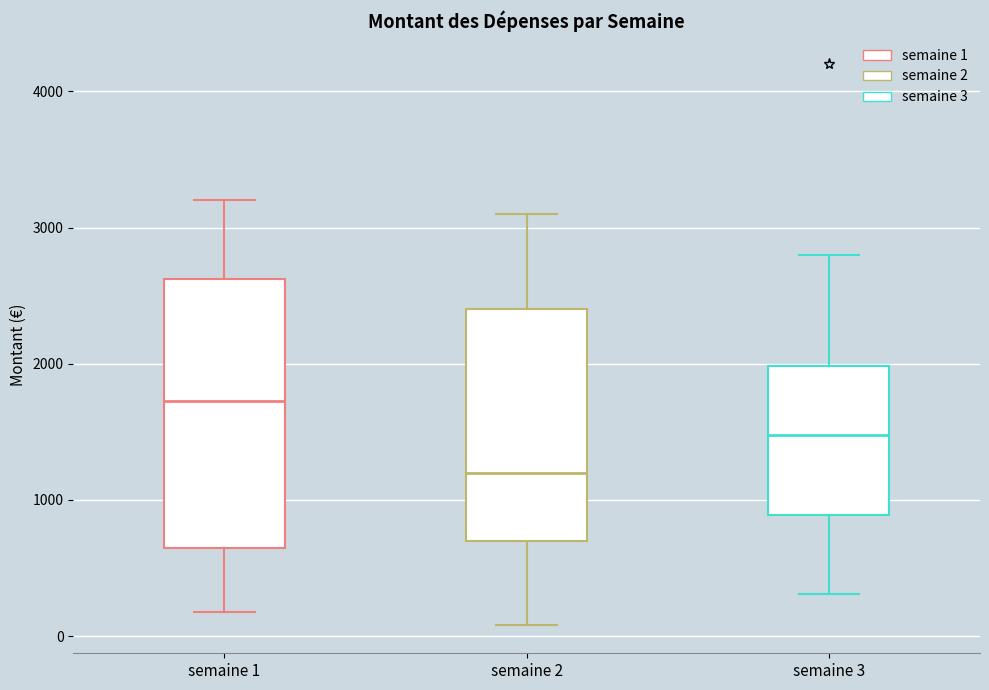

Comparing the boxes themselves (not the whiskers), which one is the tallest?

semaine 1